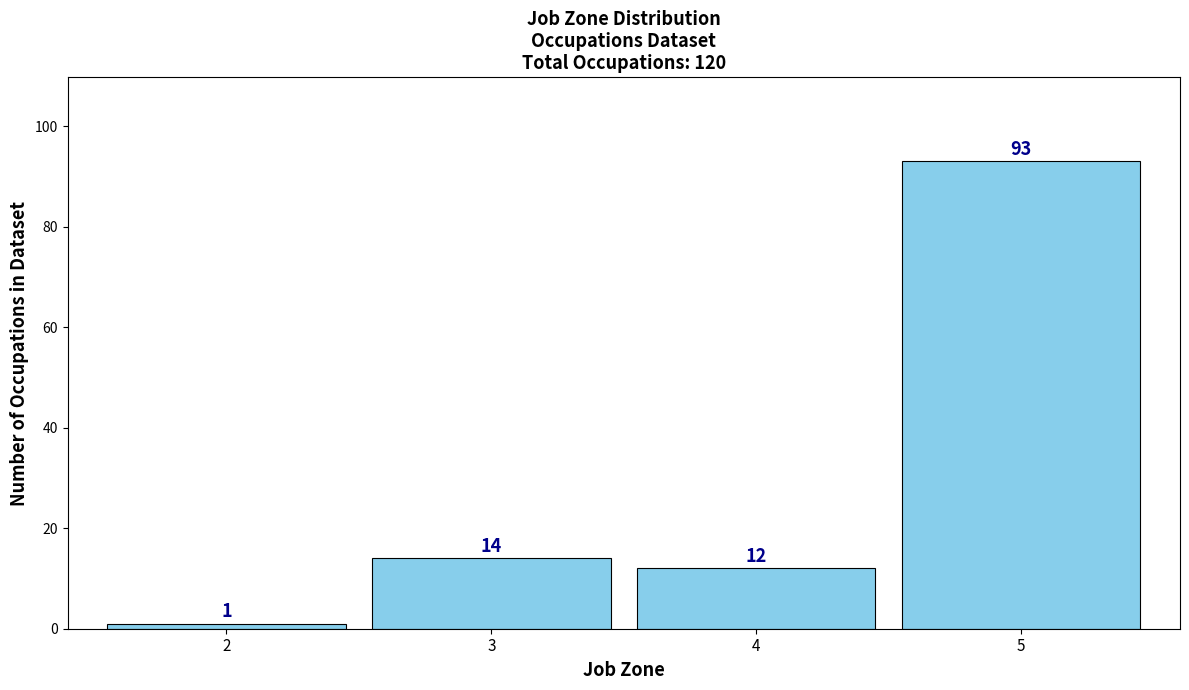

Reading left to right, transcribe all the data shown in this chart.

2=1	3=14	4=12	5=93